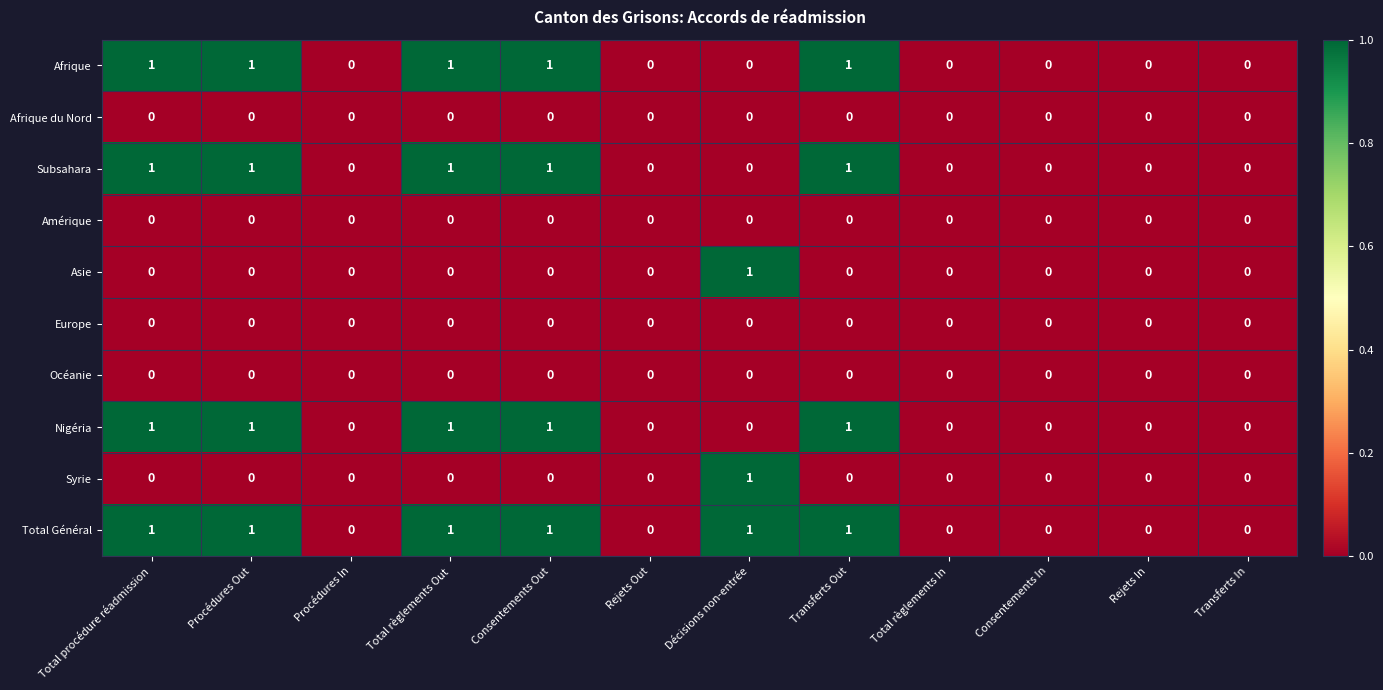

True or false: Amérique has a value of 0 at Consentements In.

True